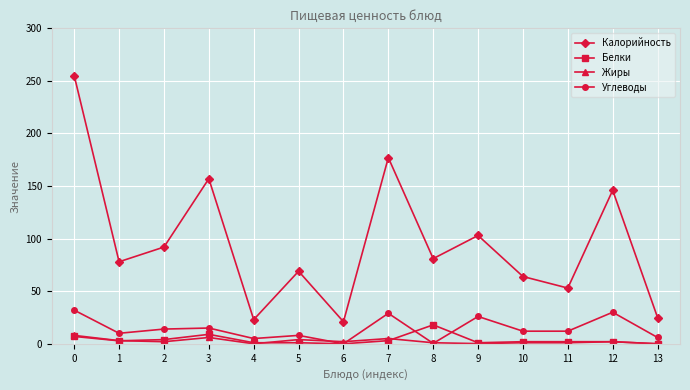

What is the total value across all series at 8?

100.4